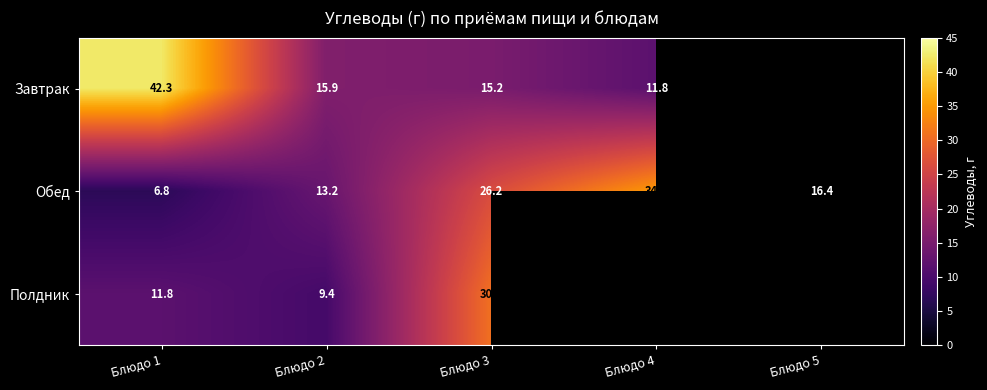

At Блюдо 1, list the series in order from largest to smallest.

Завтрак, Полдник, Обед